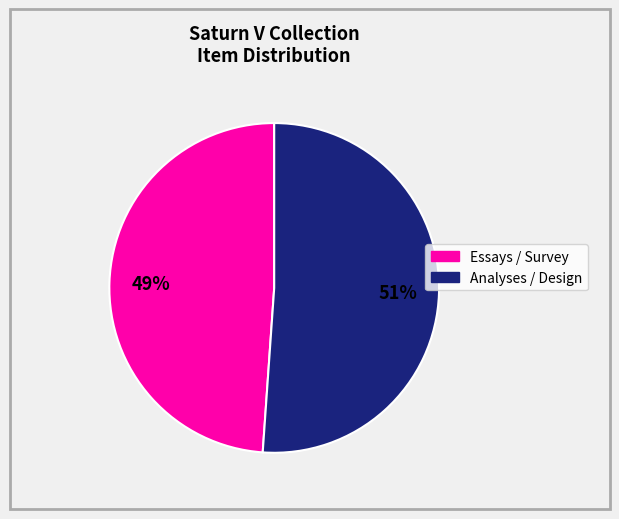

To the nearest percent, what is the difference between the largest and smallest slice percentages?

2%